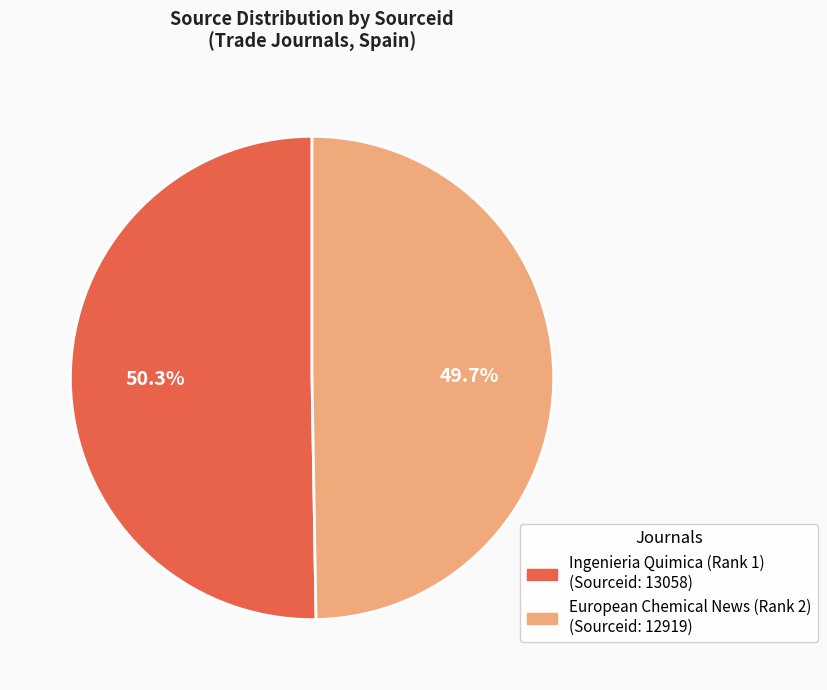

What portion of the pie excludes Ingenieria Quimica (Rank 1)?

49.7%